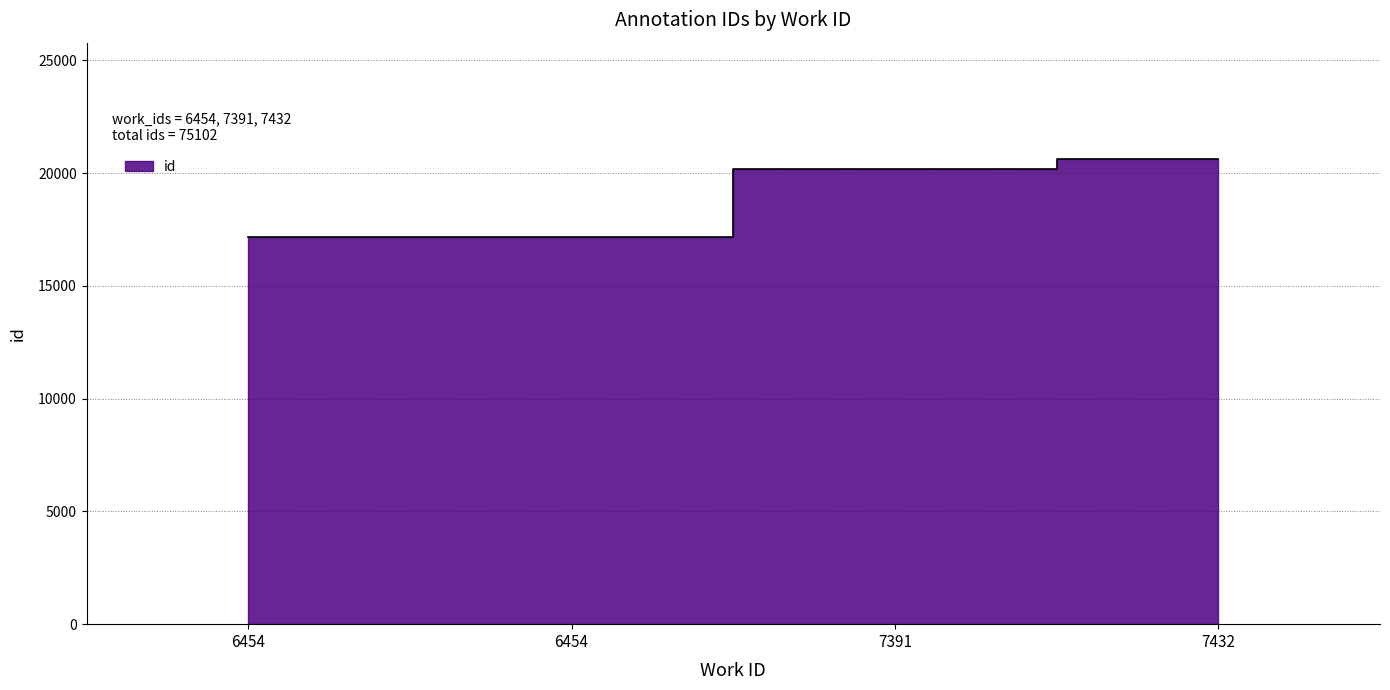

Reading left to right, extract all data points from this chart.

17143	17144	20192	20623